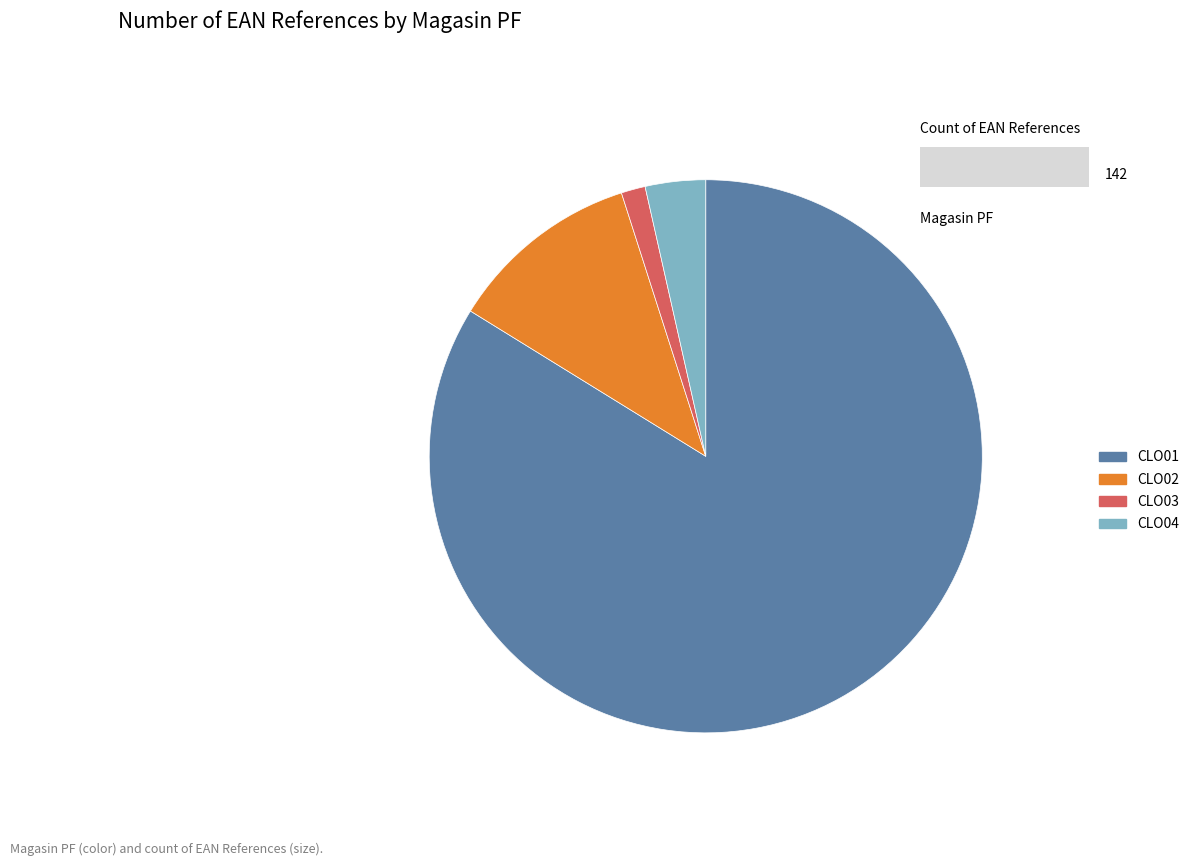

Between CLO03 and CLO01, which is larger?

CLO01